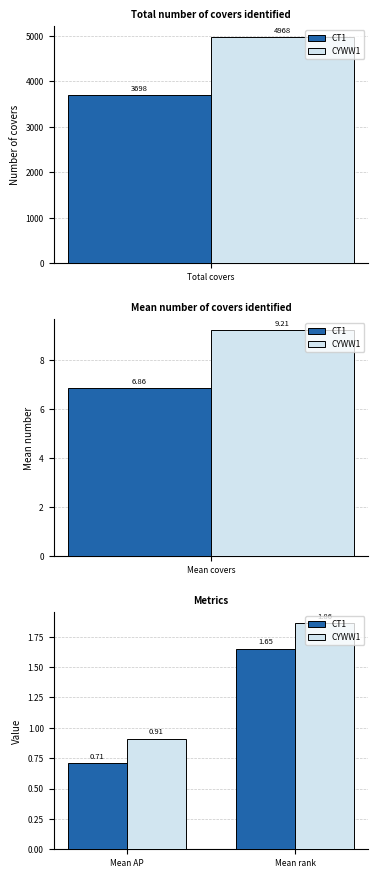

What is the minimum value for CT1?

0.7